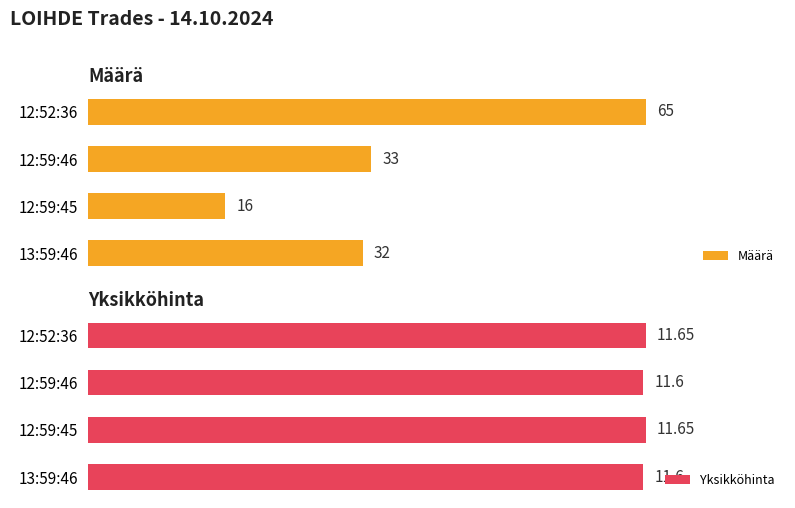

What is the average value of the Yksikköhinta series?

11.6